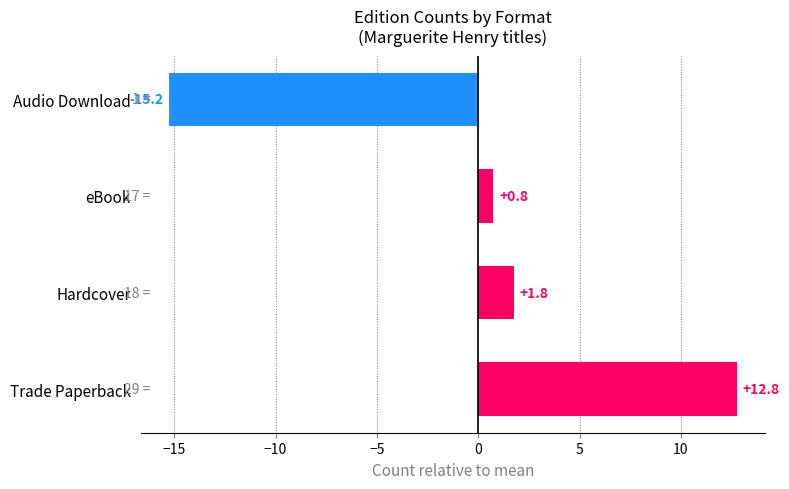

Reading top to bottom, list all the values displayed in this chart.

-15.2	0.8	1.8	12.8